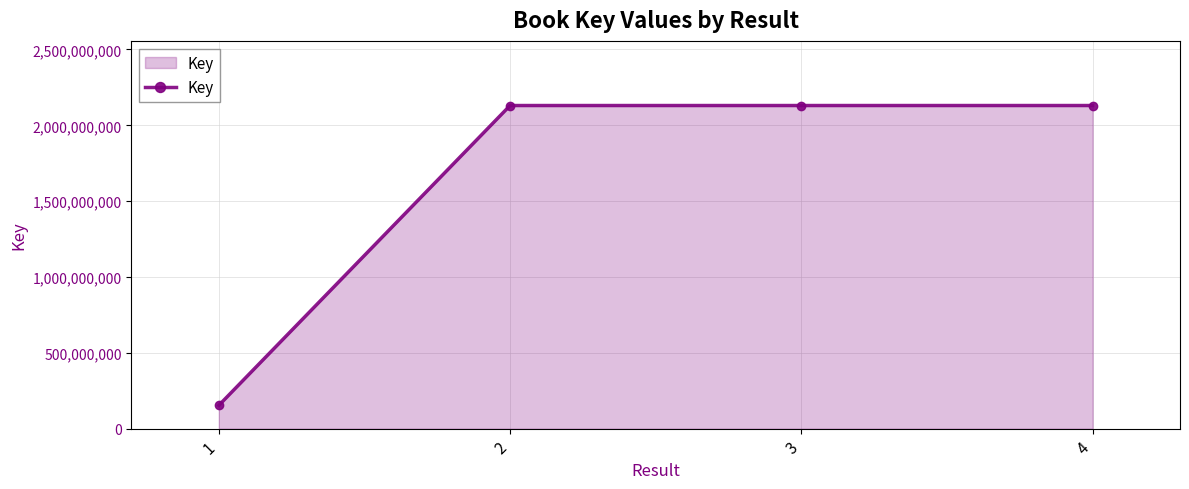

The value at 2 is 2130401153. True or false?

True